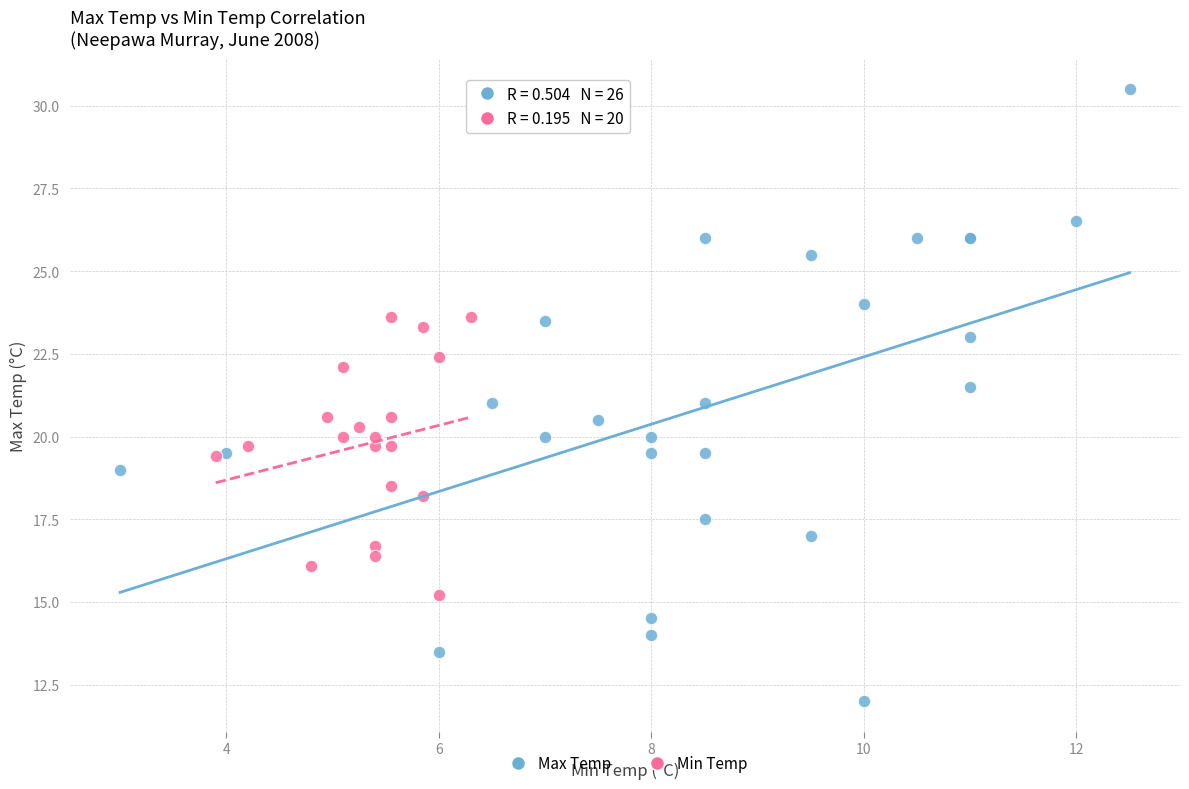

Which series has the widest spread of Y values?

Max Temp